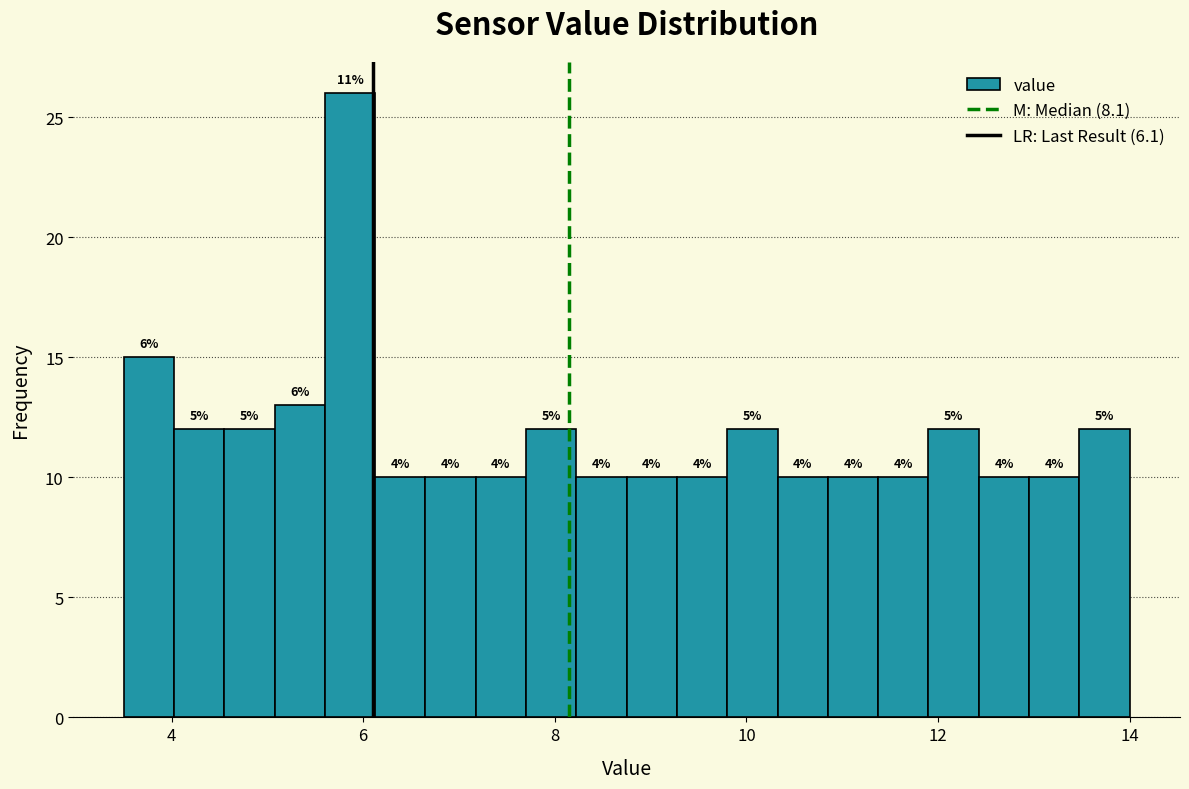

Read against the x-axis, roughly where is the centre of the tallest bar?

5.8